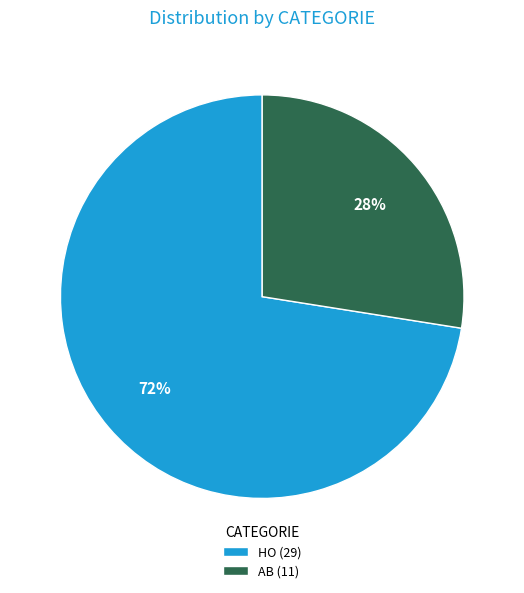

Rank the categories by value from highest to lowest.

HO, AB